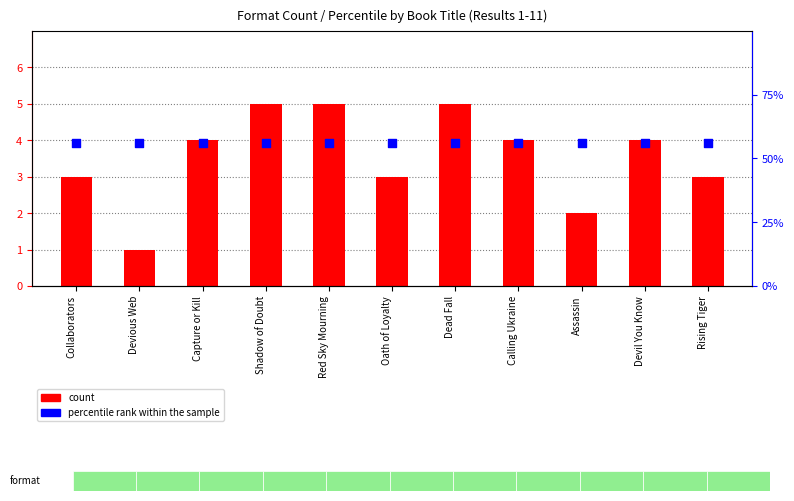

Which series has the widest spread of Y values?

count